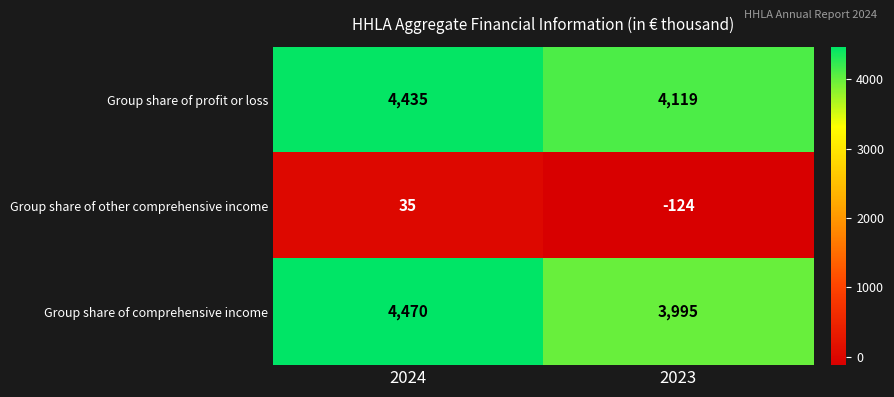

The value of Group share of profit or loss at 2024 is 912. True or false?

False